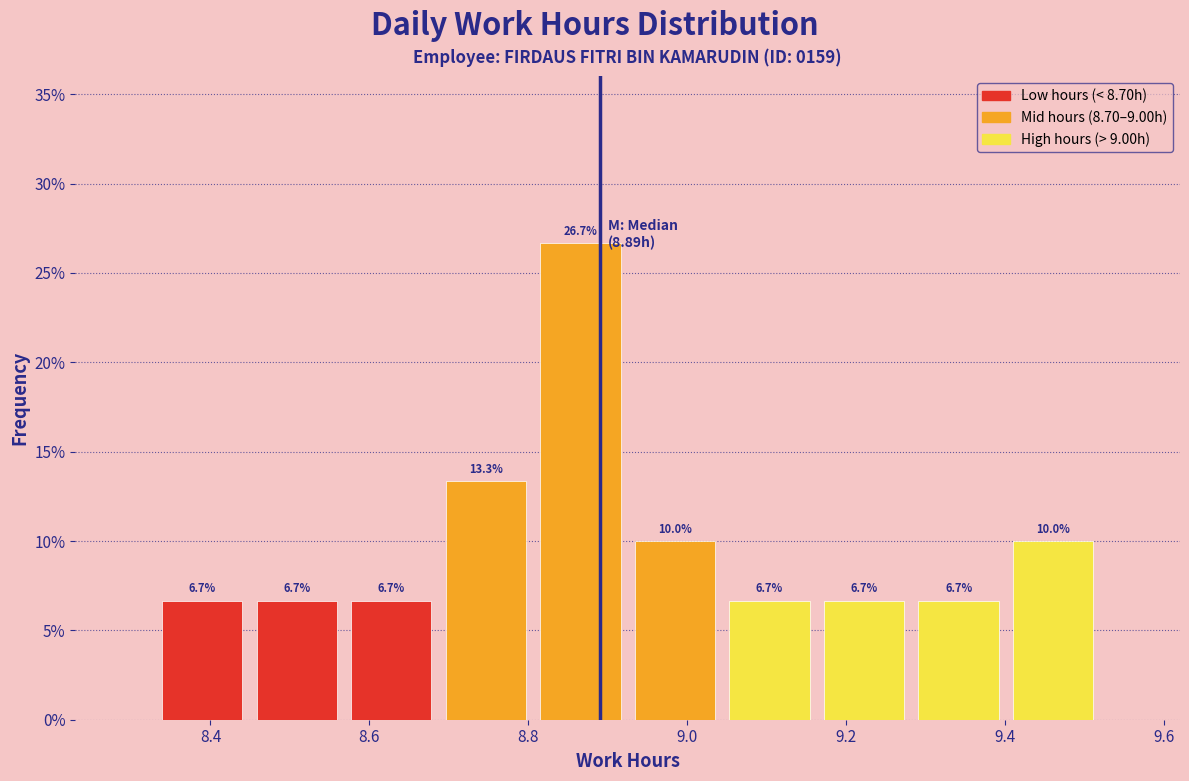

How tall is the bar that spans 8.34 to 8.44 on the x-axis? The bar edges are not printed on the chart, so give them approximately, as read against the axis.

6.7